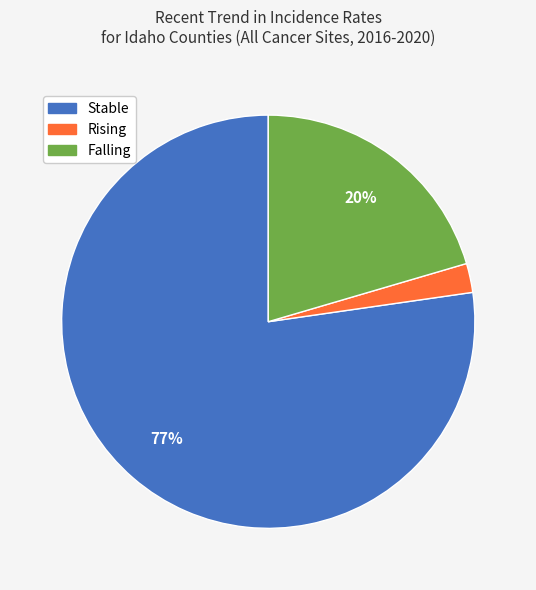

To the nearest percent, what is the combined percentage of Stable and Rising?

80%